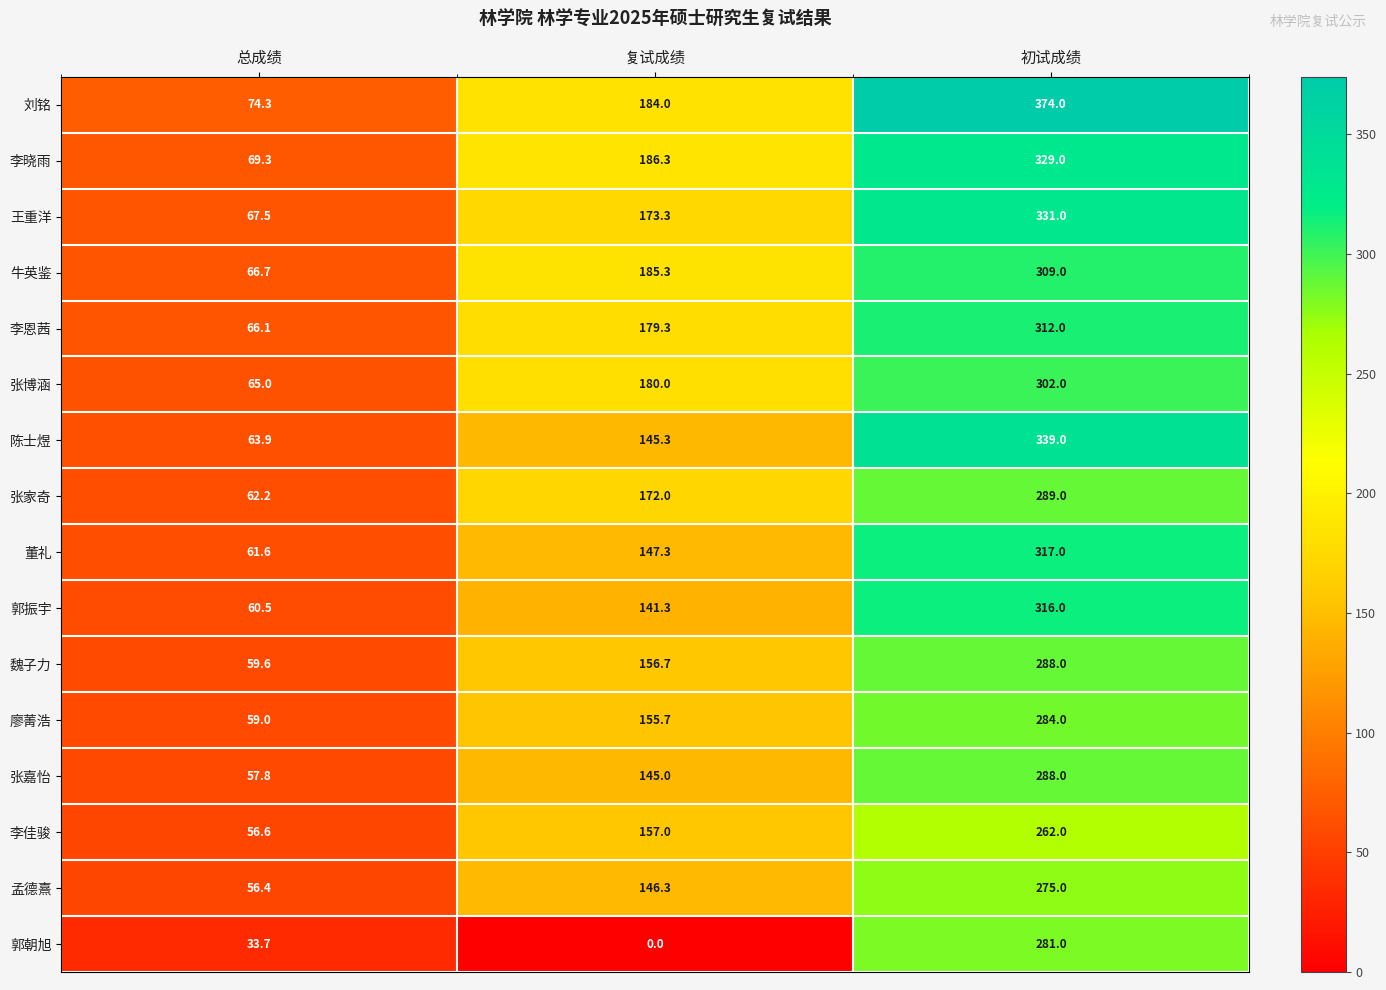

Rank the categories by 魏子力 value from lowest to highest.

总成绩, 复试成绩, 初试成绩